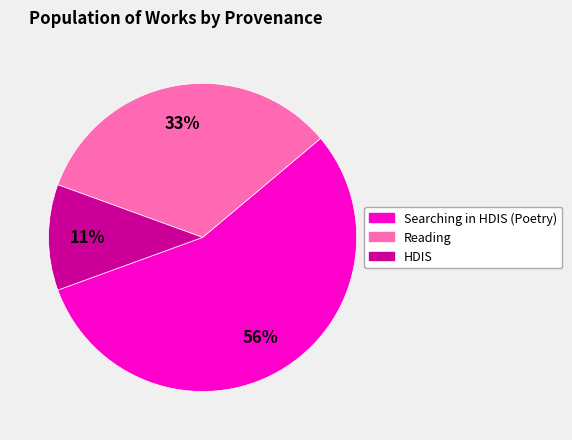

To the nearest percent, what is the average slice percentage?

33%